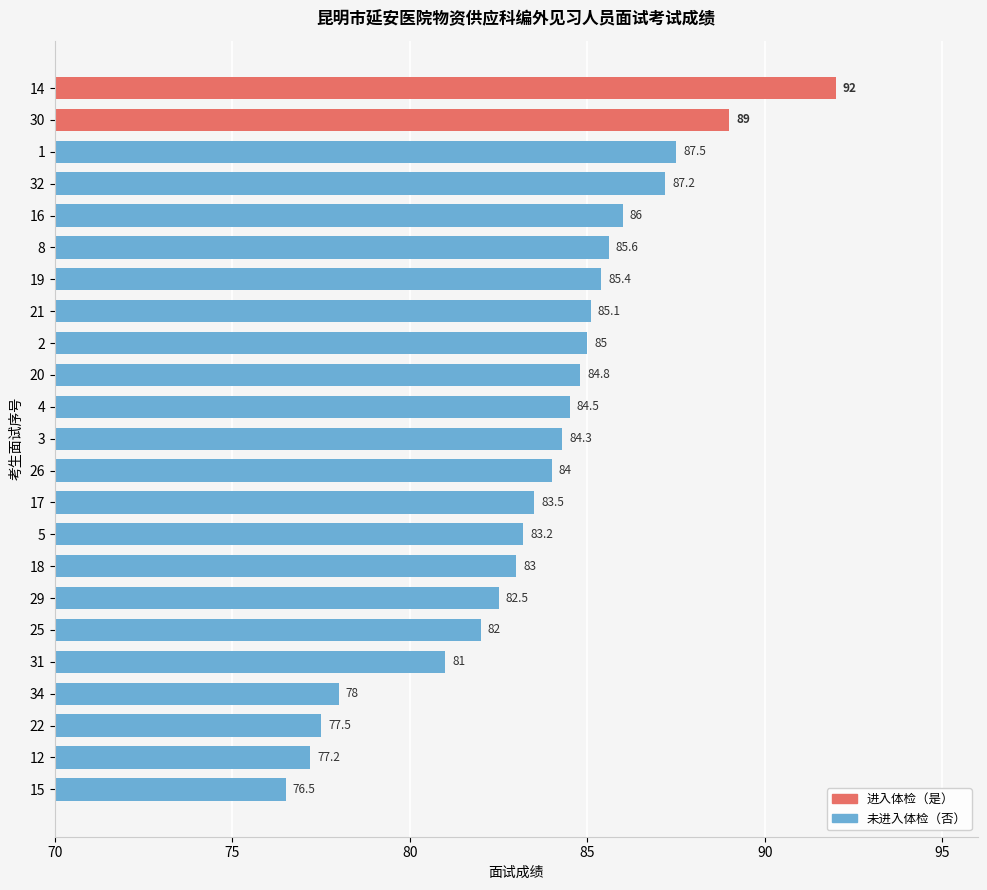

Is it true that the value at 34 is 39.7?

False